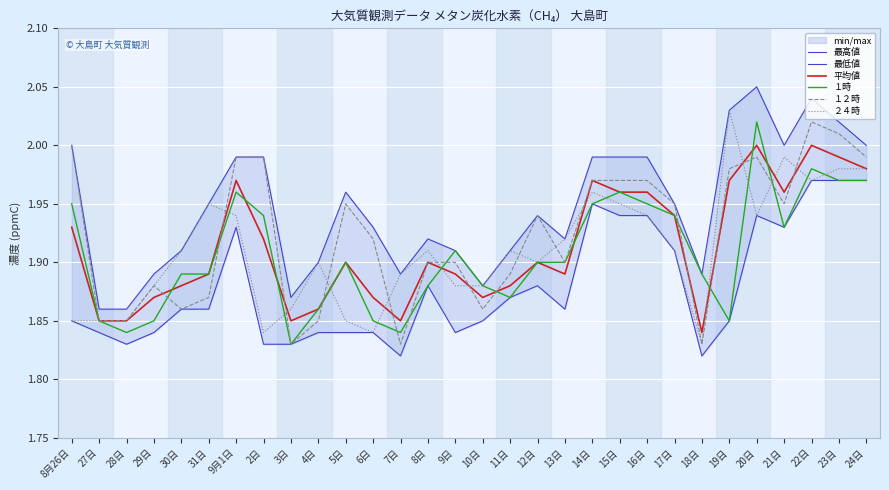

Reading left to right, extract all data points from this chart.

最高値: 8月26日=2.0	27日=1.9	28日=1.9	29日=1.9	30日=1.9	31日=1.9	9月1日=2.0	2日=2.0	3日=1.9	4日=1.9	5日=2.0	6日=1.9	7日=1.9	8日=1.9	9日=1.9	10日=1.9	11日=1.9	12日=1.9	13日=1.9	14日=2.0	15日=2.0	16日=2.0	17日=1.9	18日=1.9	19日=2.0	20日=2.0	21日=2.0	22日=2.0	23日=2.0	24日=2.0
最低値: 8月26日=1.9	27日=1.8	28日=1.8	29日=1.8	30日=1.9	31日=1.9	9月1日=1.9	2日=1.8	3日=1.8	4日=1.8	5日=1.8	6日=1.8	7日=1.8	8日=1.9	9日=1.8	10日=1.9	11日=1.9	12日=1.9	13日=1.9	14日=1.9	15日=1.9	16日=1.9	17日=1.9	18日=1.8	19日=1.9	20日=1.9	21日=1.9	22日=2.0	23日=2.0	24日=2.0
平均値: 8月26日=1.9	27日=1.9	28日=1.9	29日=1.9	30日=1.9	31日=1.9	9月1日=2.0	2日=1.9	3日=1.9	4日=1.9	5日=1.9	6日=1.9	7日=1.9	8日=1.9	9日=1.9	10日=1.9	11日=1.9	12日=1.9	13日=1.9	14日=2.0	15日=2.0	16日=2.0	17日=1.9	18日=1.8	19日=2.0	20日=2.0	21日=2.0	22日=2.0	23日=2.0	24日=2.0
１時: 8月26日=1.9	27日=1.9	28日=1.8	29日=1.9	30日=1.9	31日=1.9	9月1日=2.0	2日=1.9	3日=1.8	4日=1.9	5日=1.9	6日=1.9	7日=1.8	8日=1.9	9日=1.9	10日=1.9	11日=1.9	12日=1.9	13日=1.9	14日=1.9	15日=2.0	16日=1.9	17日=1.9	18日=1.9	19日=1.9	20日=2.0	21日=1.9	22日=2.0	23日=2.0	24日=2.0
１２時: 8月26日=2.0	27日=1.9	28日=1.9	29日=1.9	30日=1.9	31日=1.9	9月1日=2.0	2日=2.0	3日=1.8	4日=1.9	5日=1.9	6日=1.9	7日=1.8	8日=1.9	9日=1.9	10日=1.9	11日=1.9	12日=1.9	13日=1.9	14日=2.0	15日=2.0	16日=2.0	17日=1.9	18日=1.8	19日=2.0	20日=2.0	21日=1.9	22日=2.0	23日=2.0	24日=2.0
２４時: 8月26日=1.9	27日=1.9	28日=1.9	29日=1.9	30日=1.9	31日=1.9	9月1日=1.9	2日=1.8	3日=1.9	4日=1.9	5日=1.9	6日=1.8	7日=1.9	8日=1.9	9日=1.9	10日=1.9	11日=1.9	12日=1.9	13日=1.9	14日=2.0	15日=1.9	16日=1.9	17日=1.9	18日=1.8	19日=2.0	20日=1.9	21日=2.0	22日=2.0	23日=2.0	24日=2.0